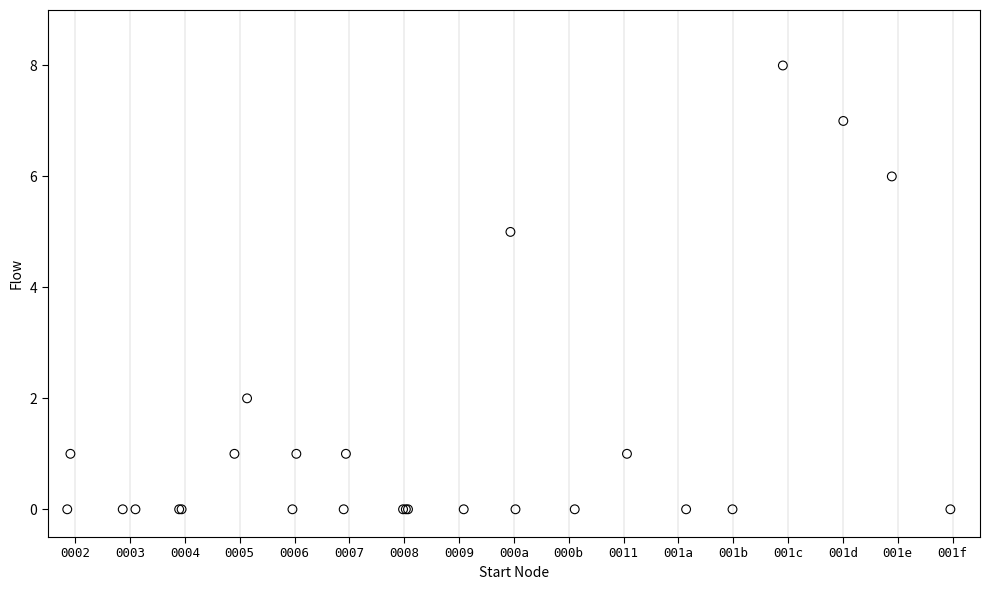

What Y value in the scatter plot is closest to 4?

5